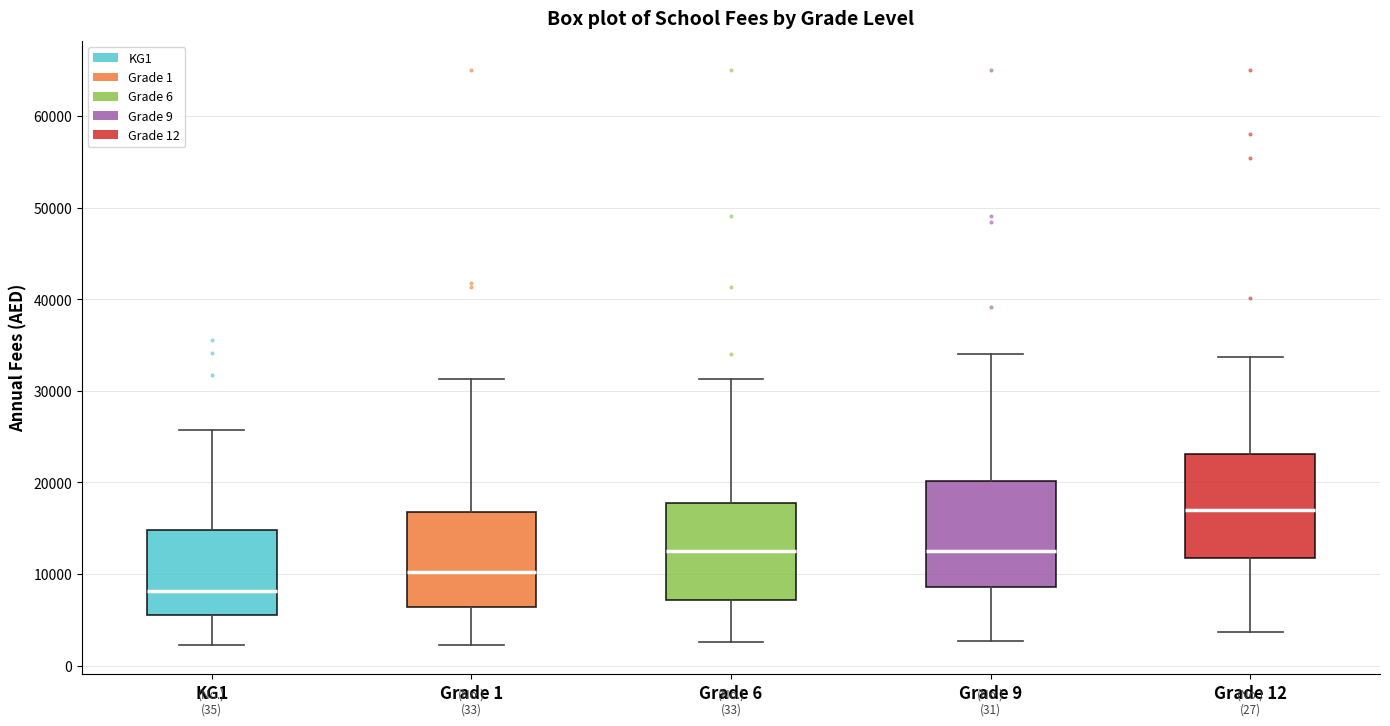

Where does the upper whisker of the box for Grade 1 end on the y-axis? The values are not printed on the chart, so give them approximately, as read against the axis.

31000